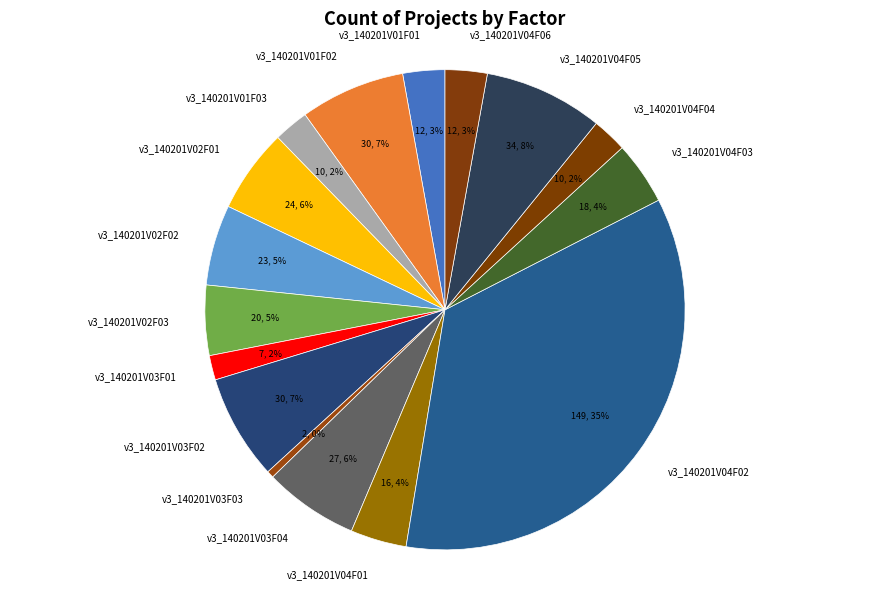

Combined, do v3_140201V03F04 and v3_140201V04F06 account for over 50%?

No